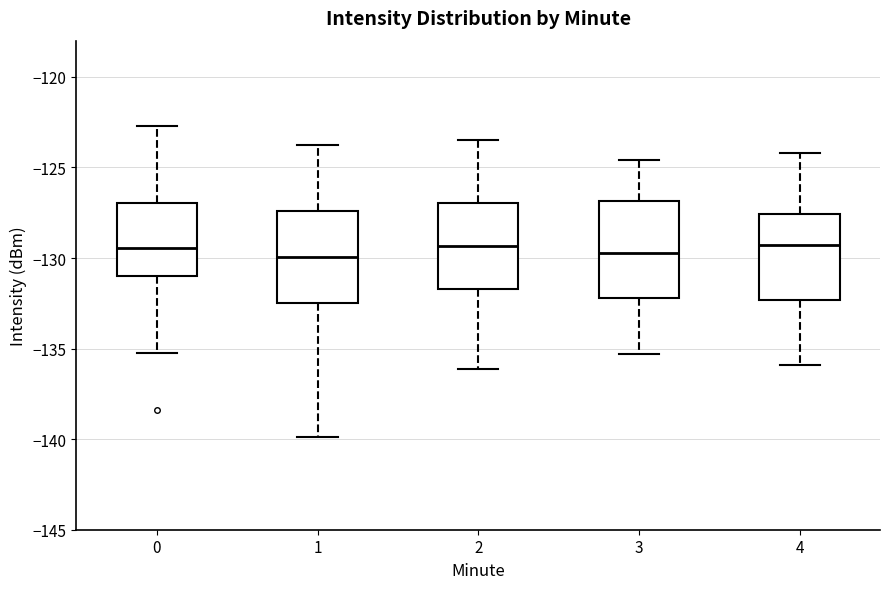

Where is the upper edge of the box at x = 1 on the y-axis? The values are not printed on the chart, so give them approximately, as read against the axis.

-127.5